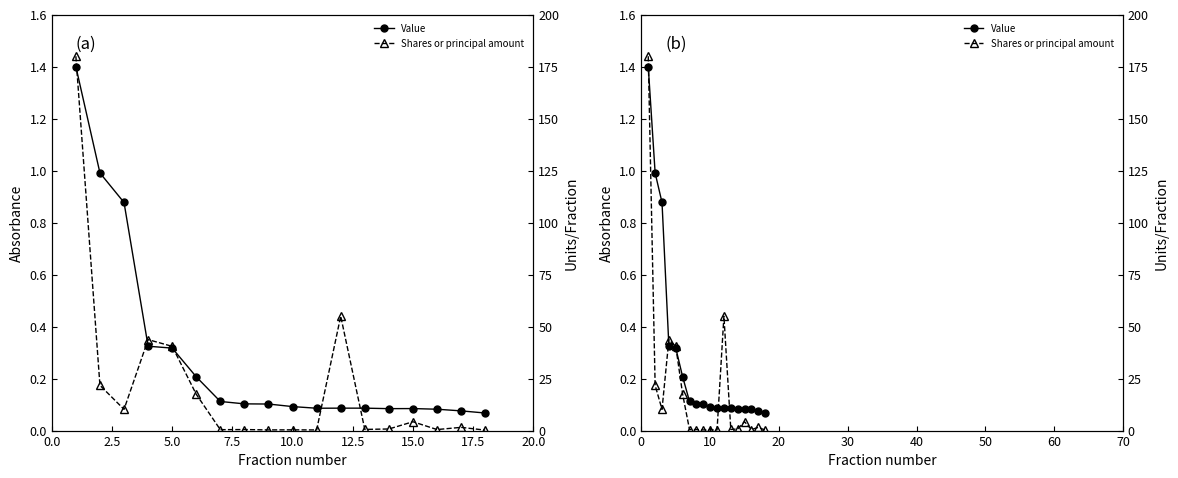

What is the value of the Value point at the 12th from the left?

0.1